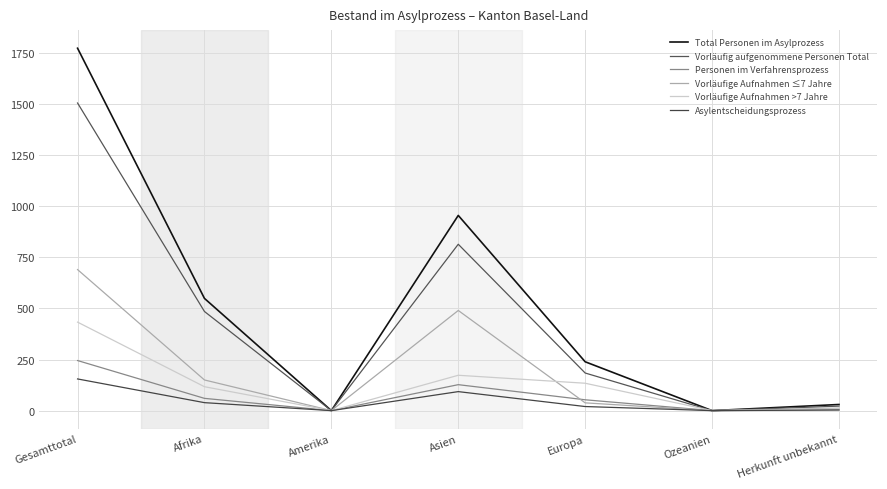

The Vorläufig aufgenommene Personen Total series shows 1505 at Gesamttotal. True or false?

True